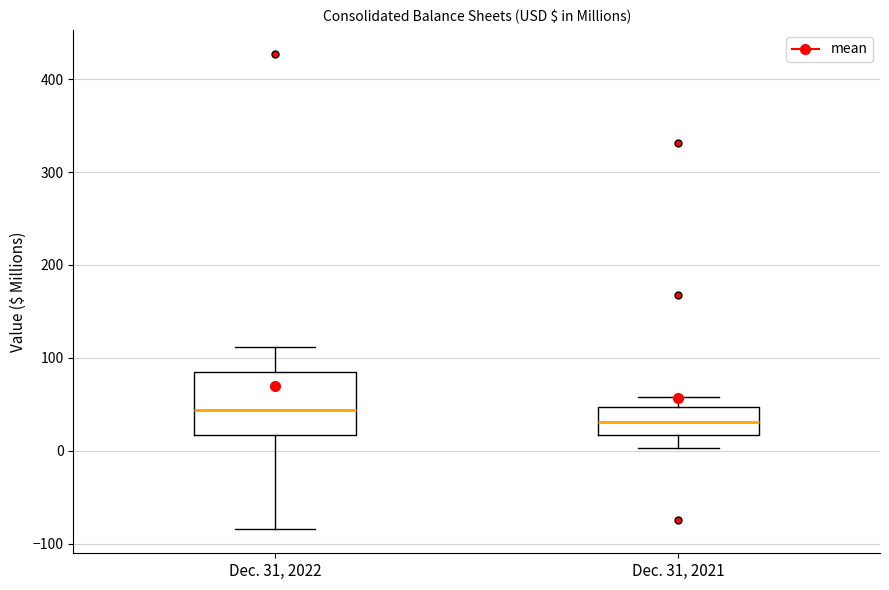

Which box has the lowest median line?

Dec. 31, 2021